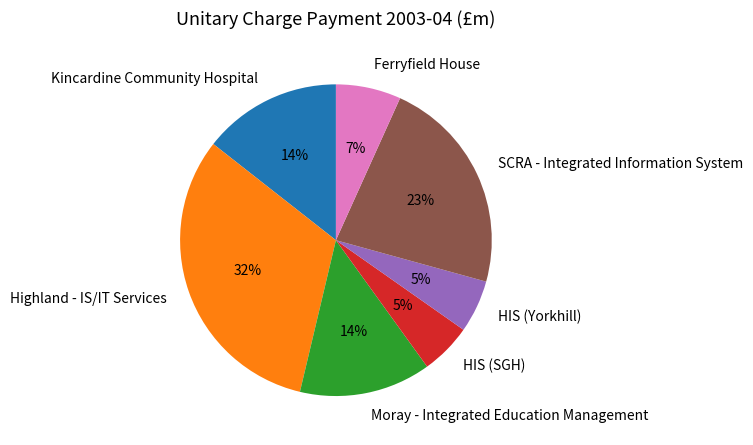

Between SCRA - Integrated Information System and Highland - IS/IT Services, which is larger?

Highland - IS/IT Services